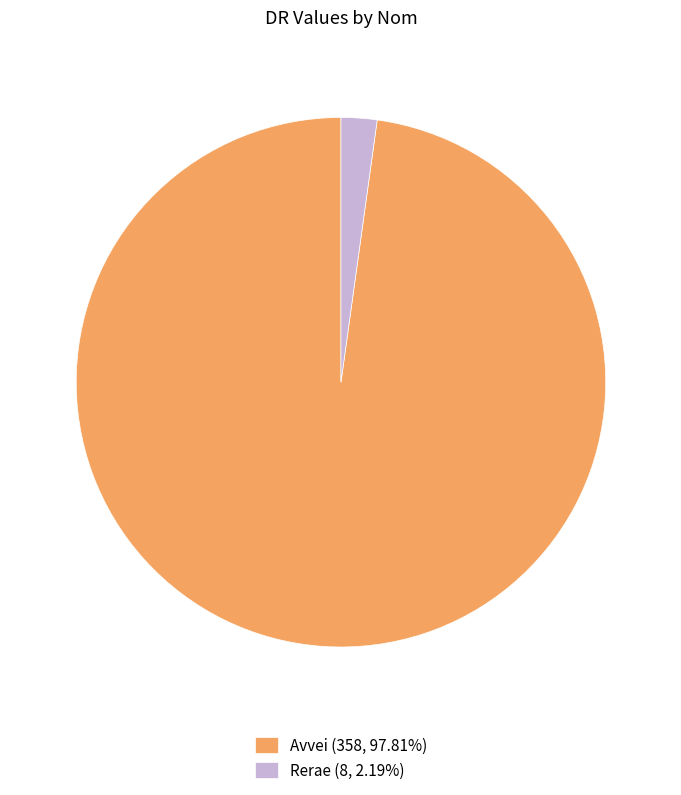

Which slice represents more than half of the pie?

Avvei